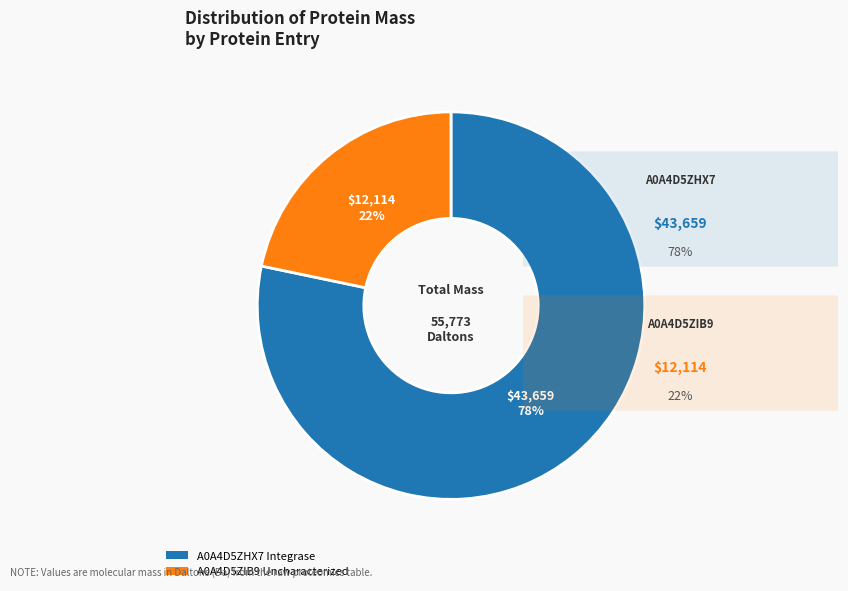

To the nearest percent, what is the average slice percentage?

50%